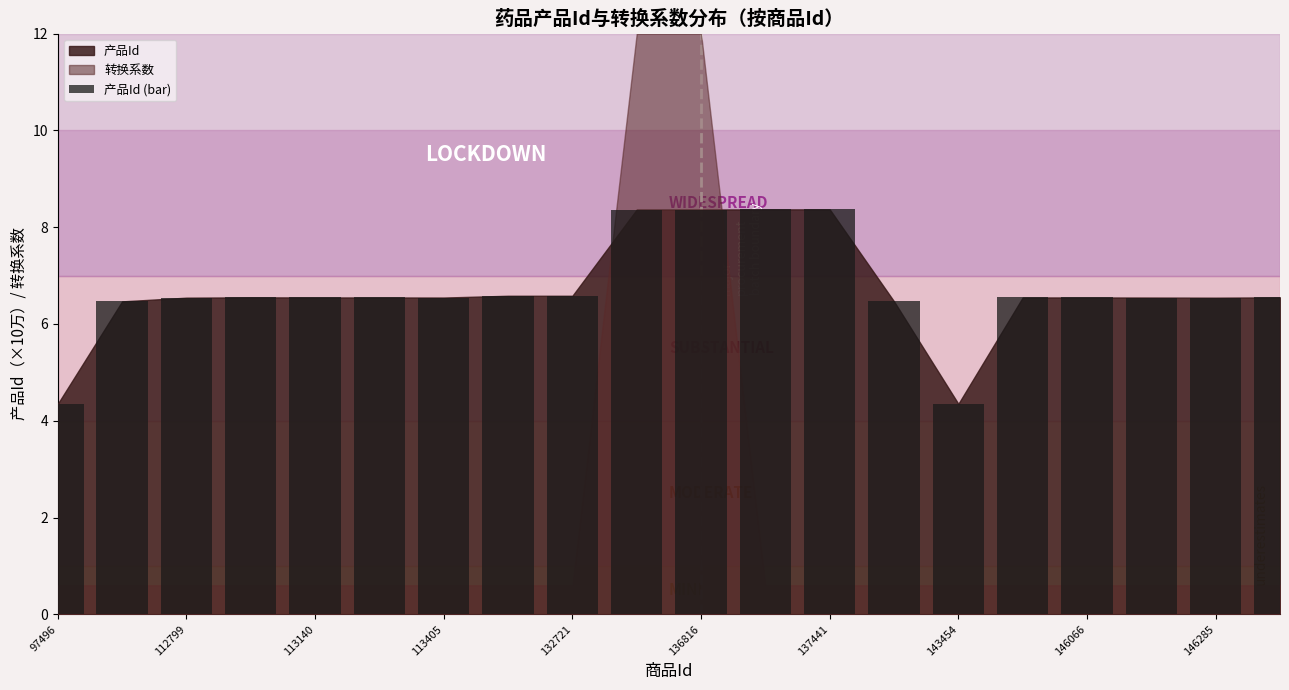

What is the average value?

6.7